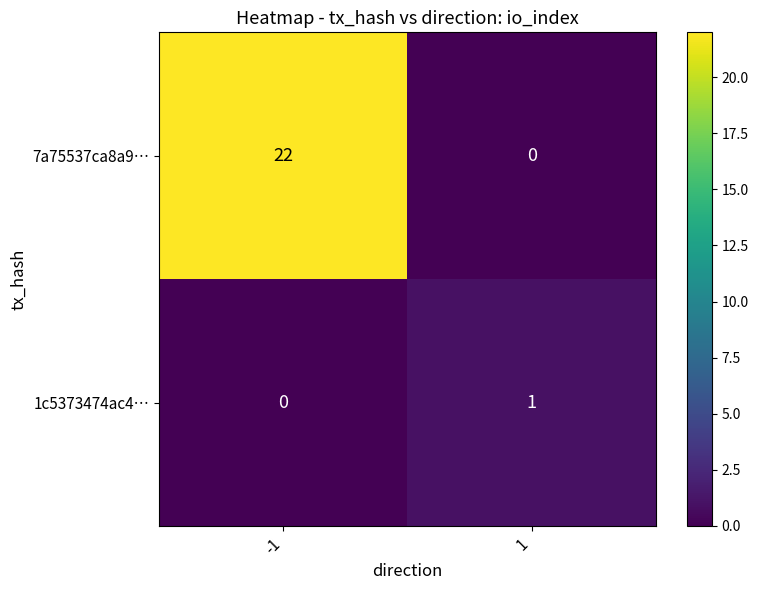

How many data points in 1c5373474ac4… are less than 1?

1